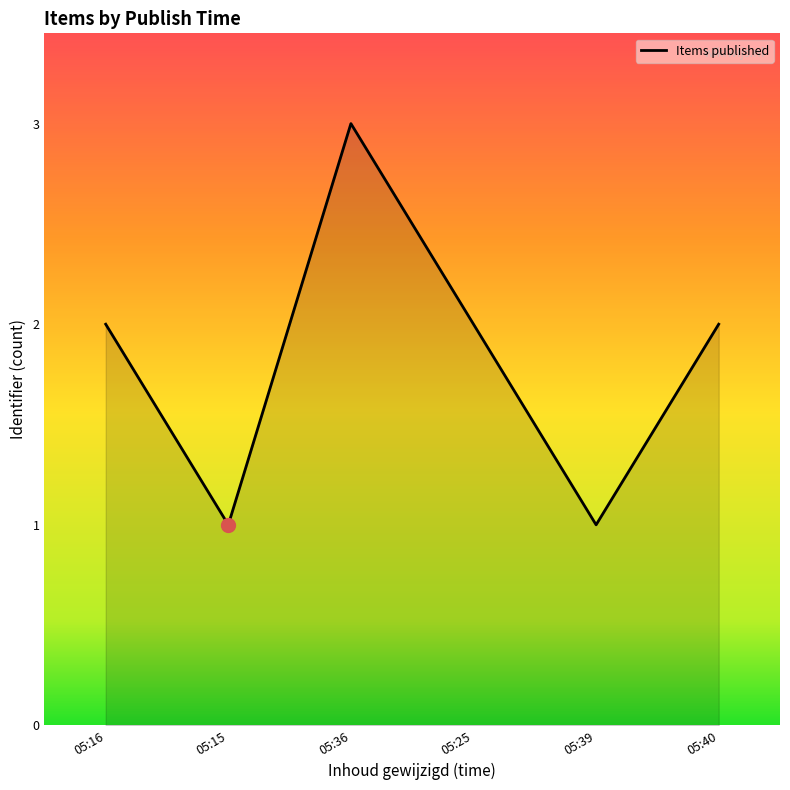

True or false: the data shows 0 at 05:39.

False